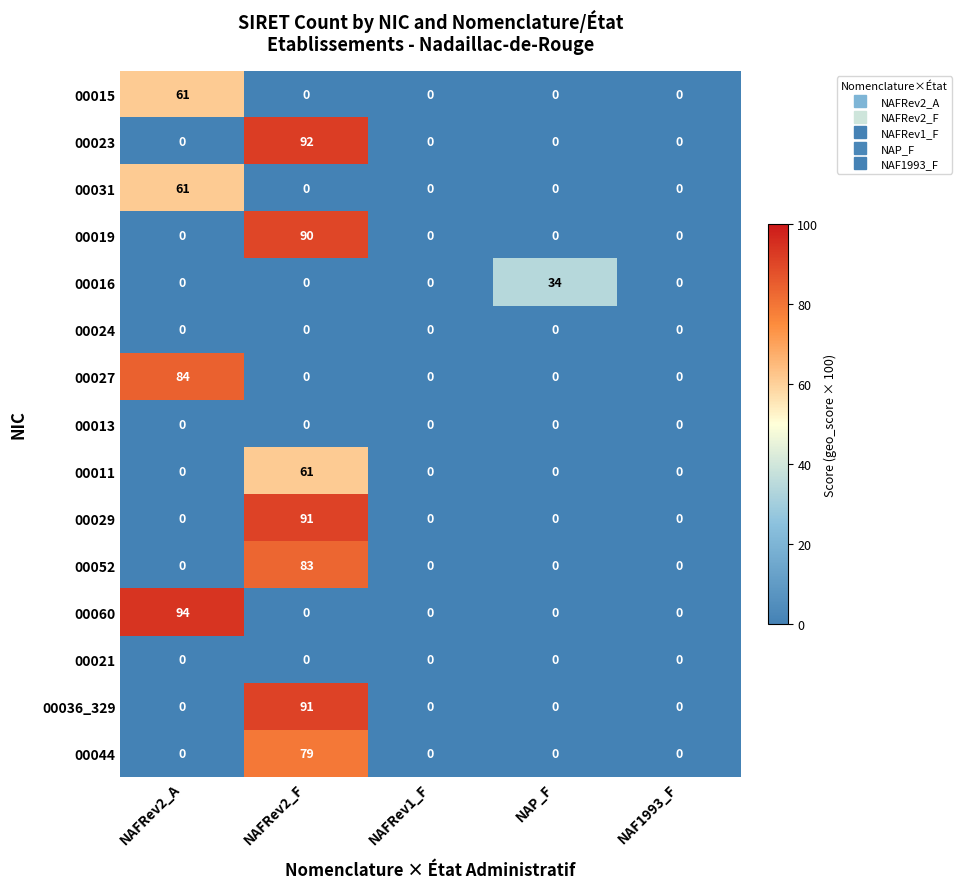

True or false: 00023 has a value of 21 at NAFRev2_F.

False